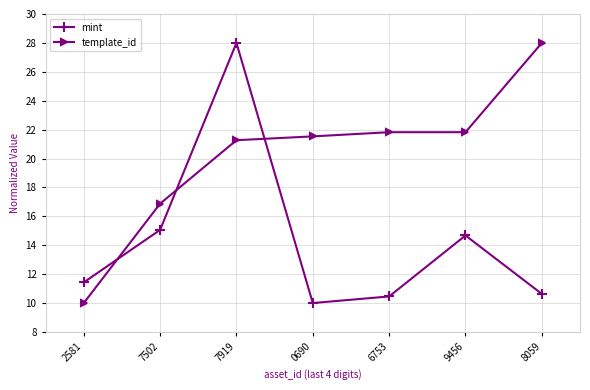

What value does the mint series have at 7919?

28.0